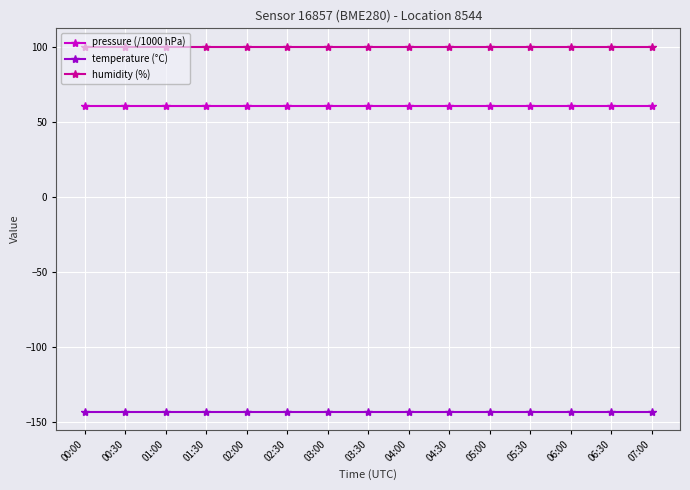

What is the label of the 13th point from the left?

06:00